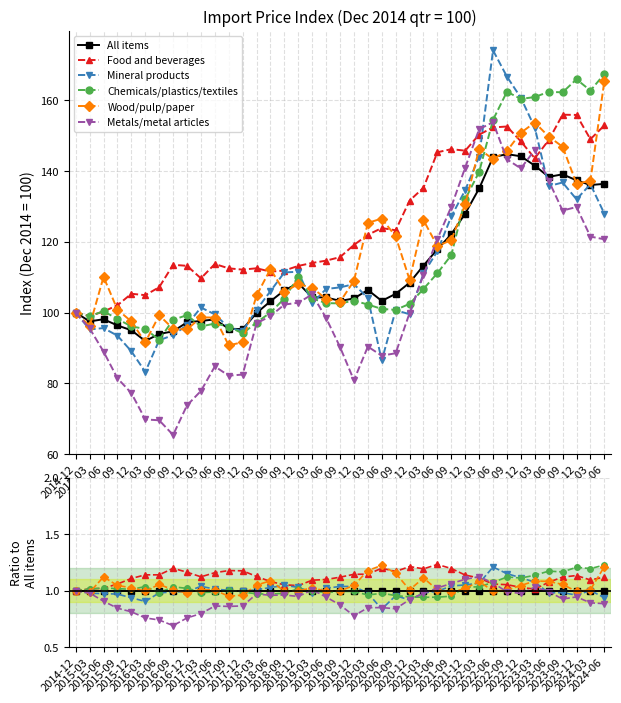

True or false: Chemicals/plastics/textiles and Food and beverages intersect in this chart.

True